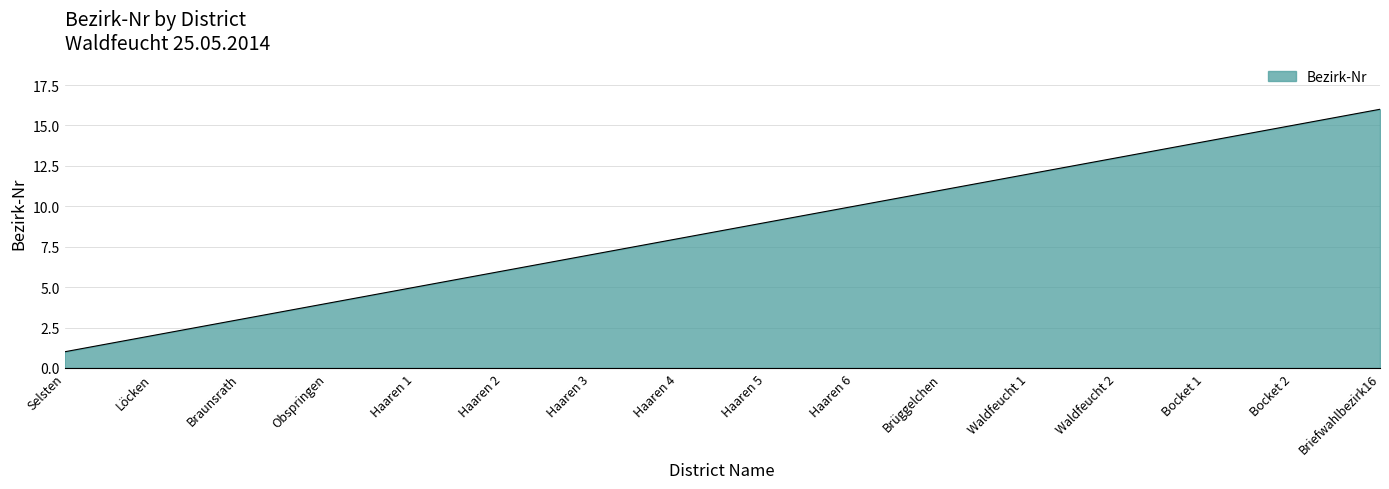

At which label is the value closest to 8?

Haaren 4